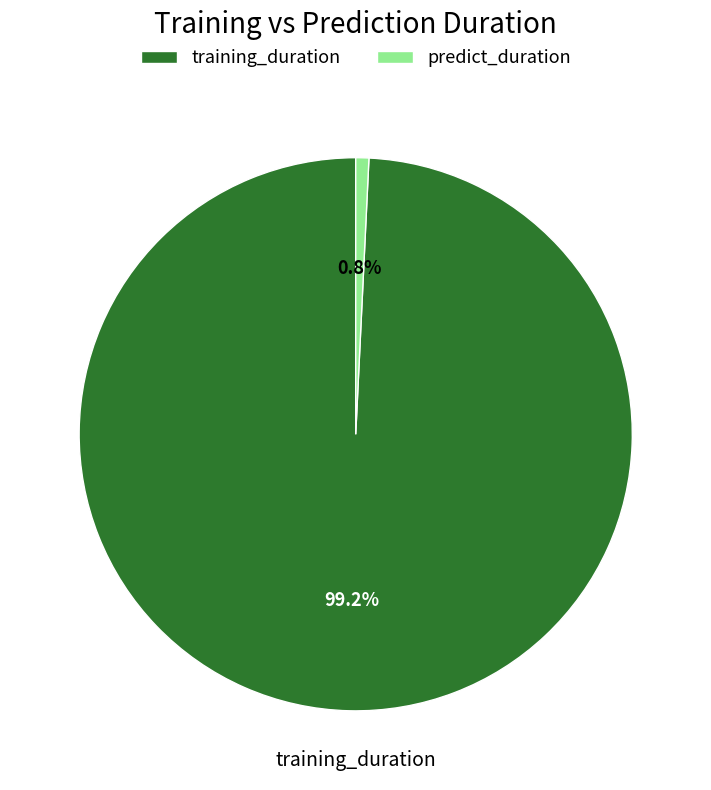

Is it true that predict_duration is 1% of the pie?

True